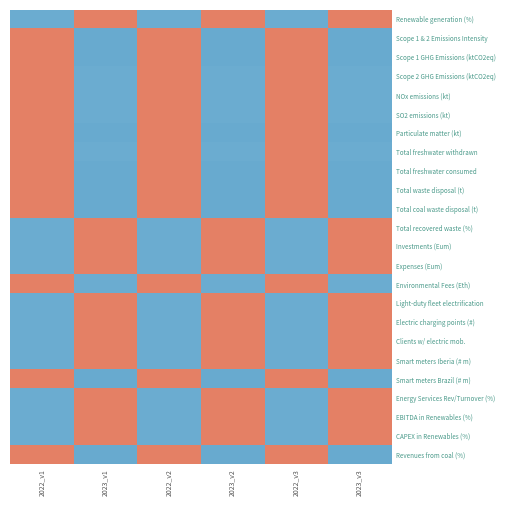

Reading right to left, extract all data points from this chart.

Renewable generation (%): 2023_v3=1.0	2022_v3=-1.0	2023_v2=1.0	2022_v2=-1.0	2023_v1=1.0	2022_v1=-1.0
Scope 1 & 2 Emissions Intensity: 2023_v3=-1.0	2022_v3=1.0	2023_v2=-1.0	2022_v2=1.0	2023_v1=-1.0	2022_v1=1.0
Scope 1 GHG Emissions (ktCO2eq): 2023_v3=-1.0	2022_v3=1.0	2023_v2=-1.0	2022_v2=1.0	2023_v1=-1.0	2022_v1=1.0
Scope 2 GHG Emissions (ktCO2eq): 2023_v3=-1.0	2022_v3=1.0	2023_v2=-1.0	2022_v2=1.0	2023_v1=-1.0	2022_v1=1.0
NOx emissions (kt): 2023_v3=-1.0	2022_v3=1.0	2023_v2=-1.0	2022_v2=1.0	2023_v1=-1.0	2022_v1=1.0
SO2 emissions (kt): 2023_v3=-1.0	2022_v3=1.0	2023_v2=-1.0	2022_v2=1.0	2023_v1=-1.0	2022_v1=1.0
Particulate matter (kt): 2023_v3=-1.0	2022_v3=1.0	2023_v2=-1.0	2022_v2=1.0	2023_v1=-1.0	2022_v1=1.0
Total freshwater withdrawn: 2023_v3=-1.0	2022_v3=1.0	2023_v2=-1.0	2022_v2=1.0	2023_v1=-1.0	2022_v1=1.0
Total freshwater consumed: 2023_v3=-1.0	2022_v3=1.0	2023_v2=-1.0	2022_v2=1.0	2023_v1=-1.0	2022_v1=1.0
Total waste disposal (t): 2023_v3=-1.0	2022_v3=1.0	2023_v2=-1.0	2022_v2=1.0	2023_v1=-1.0	2022_v1=1.0
Total coal waste disposal (t): 2023_v3=-1.0	2022_v3=1.0	2023_v2=-1.0	2022_v2=1.0	2023_v1=-1.0	2022_v1=1.0
Total recovered waste (%): 2023_v3=1.0	2022_v3=-1.0	2023_v2=1.0	2022_v2=-1.0	2023_v1=1.0	2022_v1=-1.0
Investments (Eum): 2023_v3=1.0	2022_v3=-1.0	2023_v2=1.0	2022_v2=-1.0	2023_v1=1.0	2022_v1=-1.0
Expenses (Eum): 2023_v3=1.0	2022_v3=-1.0	2023_v2=1.0	2022_v2=-1.0	2023_v1=1.0	2022_v1=-1.0
Environmental Fees (Eth): 2023_v3=-1.0	2022_v3=1.0	2023_v2=-1.0	2022_v2=1.0	2023_v1=-1.0	2022_v1=1.0
Light-duty fleet electrification: 2023_v3=1.0	2022_v3=-1.0	2023_v2=1.0	2022_v2=-1.0	2023_v1=1.0	2022_v1=-1.0
Electric charging points (#): 2023_v3=1.0	2022_v3=-1.0	2023_v2=1.0	2022_v2=-1.0	2023_v1=1.0	2022_v1=-1.0
Clients w/ electric mob.: 2023_v3=1.0	2022_v3=-1.0	2023_v2=1.0	2022_v2=-1.0	2023_v1=1.0	2022_v1=-1.0
Smart meters Iberia (# m): 2023_v3=1.0	2022_v3=-1.0	2023_v2=1.0	2022_v2=-1.0	2023_v1=1.0	2022_v1=-1.0
Smart meters Brazil (# m): 2023_v3=-1.0	2022_v3=1.0	2023_v2=-1.0	2022_v2=1.0	2023_v1=-1.0	2022_v1=1.0
Energy Services Rev/Turnover (%): 2023_v3=1.0	2022_v3=-1.0	2023_v2=1.0	2022_v2=-1.0	2023_v1=1.0	2022_v1=-1.0
EBITDA in Renewables (%): 2023_v3=1.0	2022_v3=-1.0	2023_v2=1.0	2022_v2=-1.0	2023_v1=1.0	2022_v1=-1.0
CAPEX in Renewables (%): 2023_v3=1.0	2022_v3=-1.0	2023_v2=1.0	2022_v2=-1.0	2023_v1=1.0	2022_v1=-1.0
Revenues from coal (%): 2023_v3=-1.0	2022_v3=1.0	2023_v2=-1.0	2022_v2=1.0	2023_v1=-1.0	2022_v1=1.0